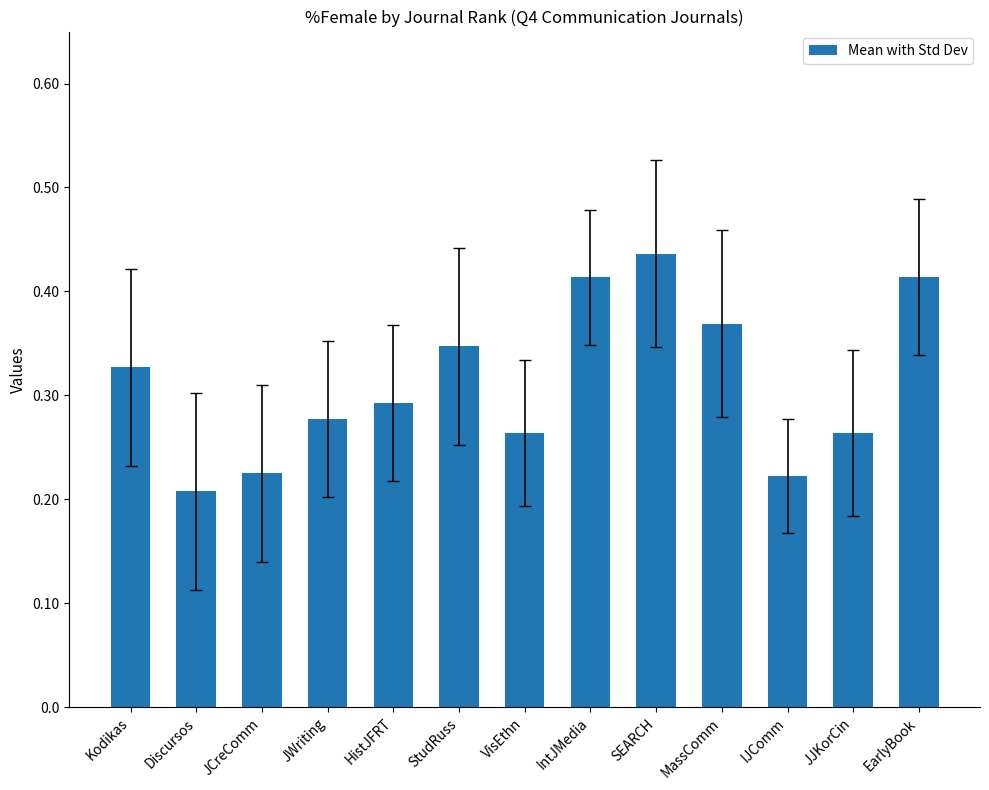

What is the change in value from JWriting to EarlyBook?

+0.1